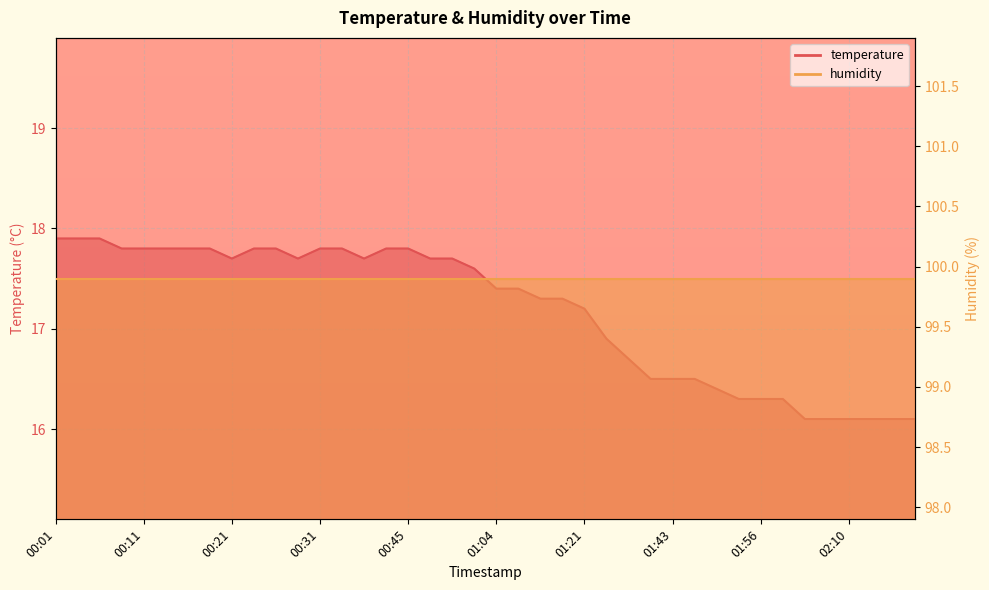

How many points are lower than both their immediate neighbors (excluding endpoints)?

3